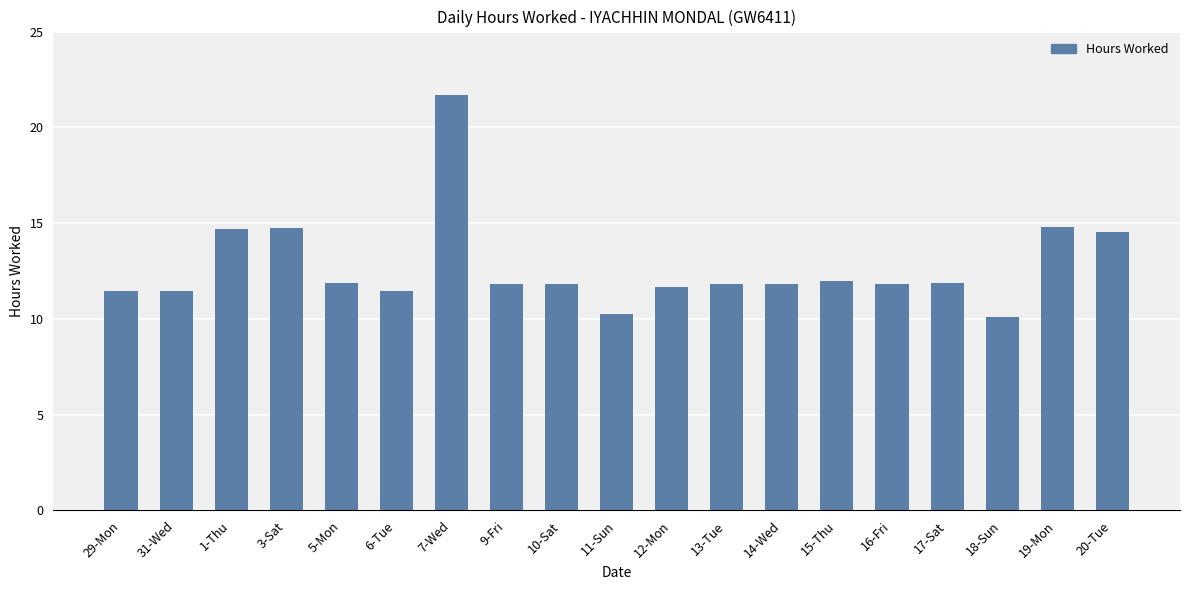

What is the sum of the values at 6-Tue and 10-Sat?

23.3